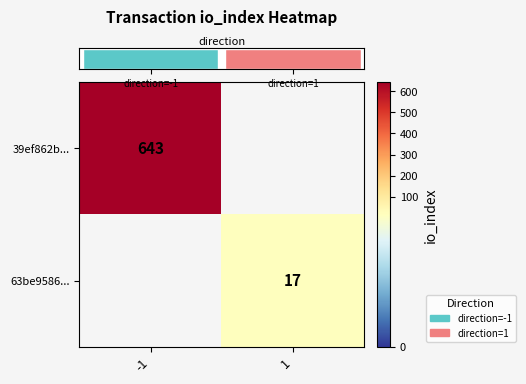

Is it true that row_0 equals 643.0 at -1?

True